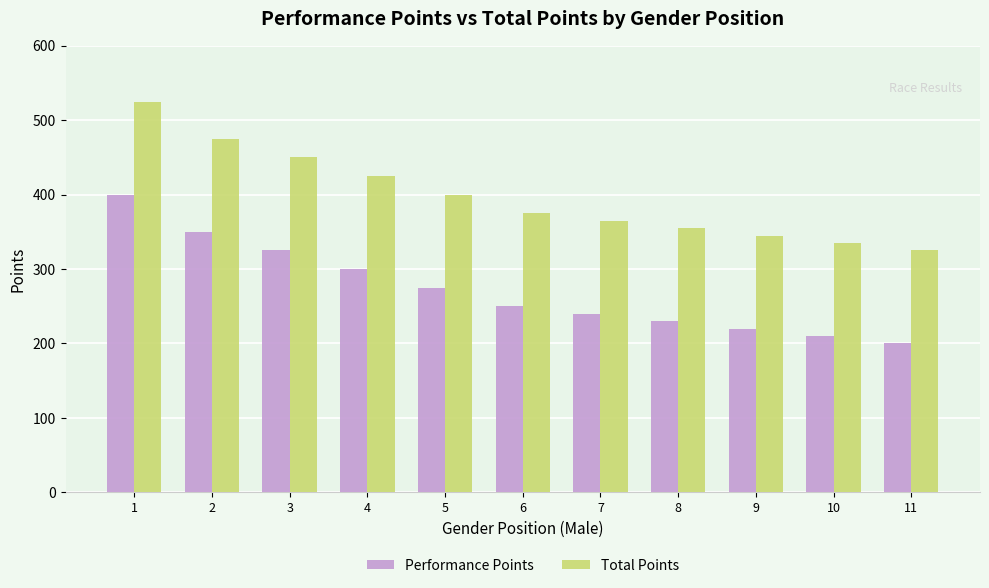

Reading left to right, extract all data points from this chart.

Performance Points: 1=400	2=350	3=325	4=300	5=275	6=250	7=240	8=230	9=220	10=210	11=200
Total Points: 1=525	2=475	3=450	4=425	5=400	6=375	7=365	8=355	9=345	10=335	11=325